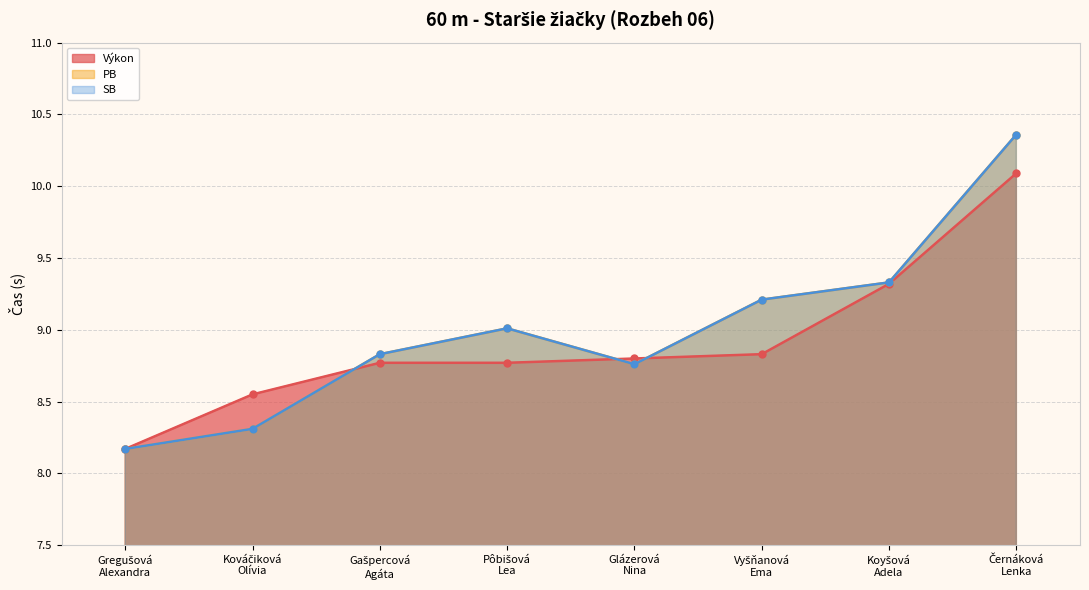

What is the smallest value displayed?

8.2